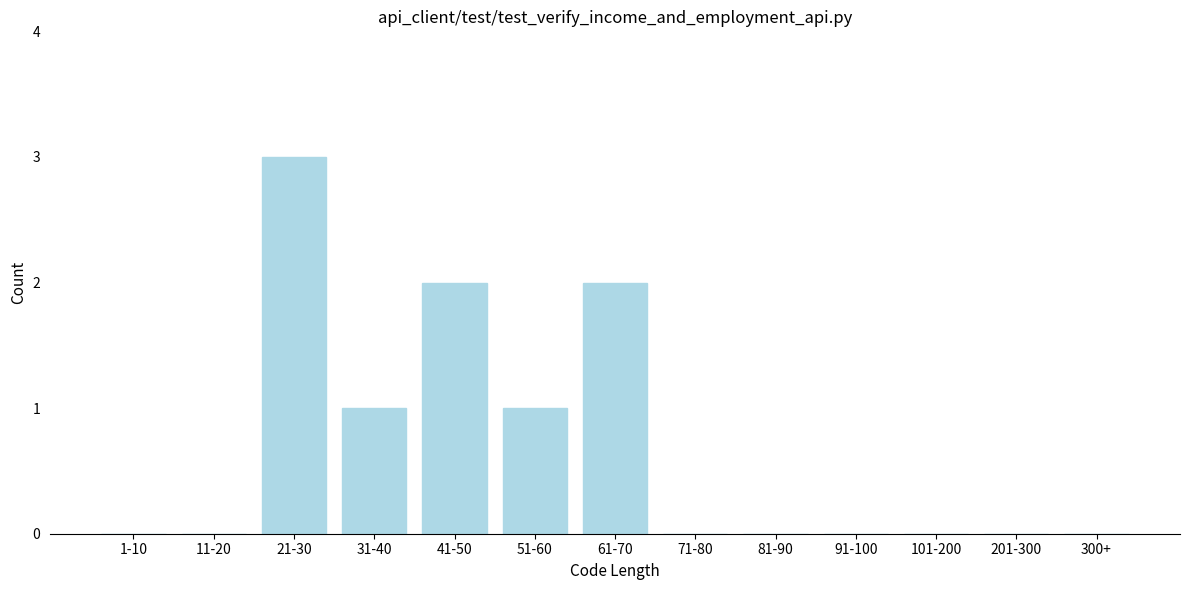

Reading left to right, what are all the values shown in this chart?

1-10=0	11-20=0	21-30=3	31-40=1	41-50=2	51-60=1	61-70=2	71-80=0	81-90=0	91-100=0	101-200=0	201-300=0	300+=0